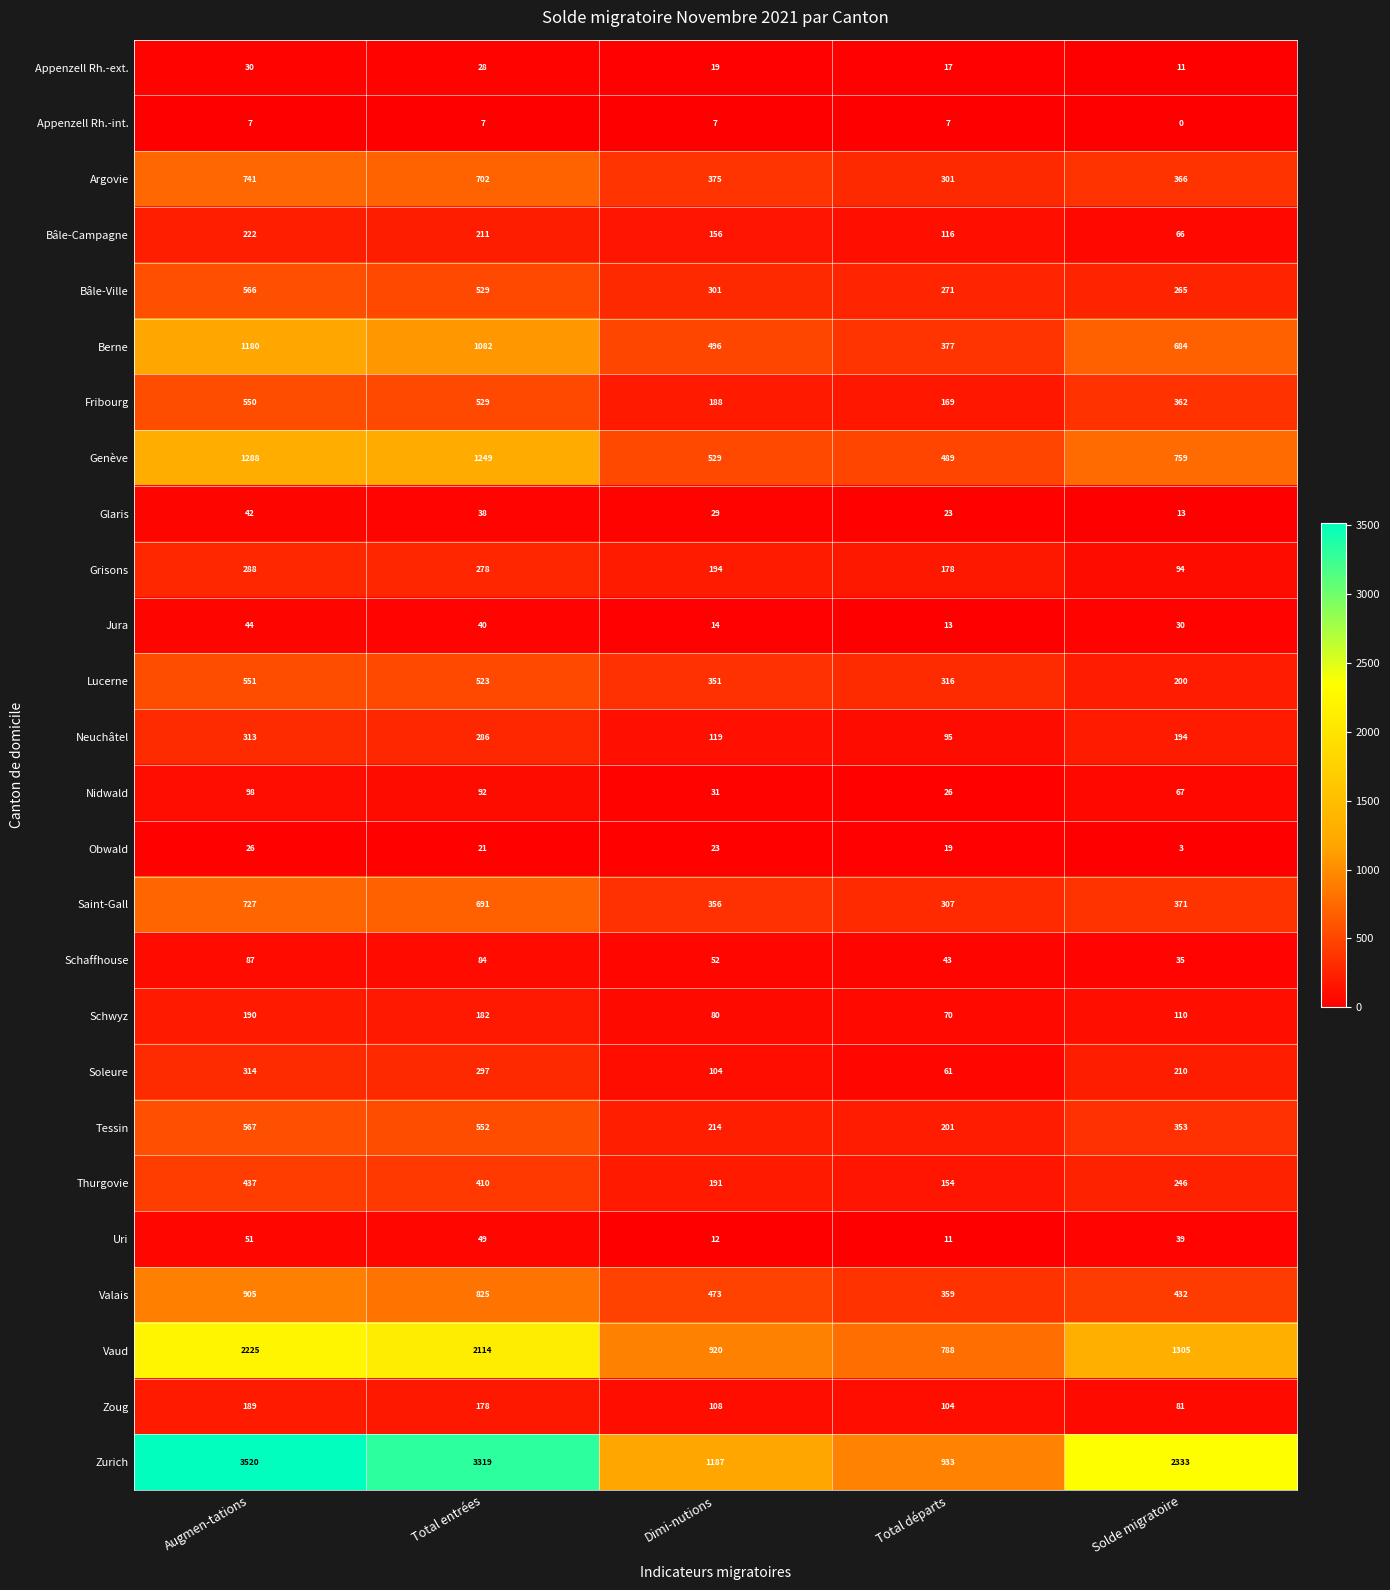

What is the total value across all series at Solde migratoire?

8629